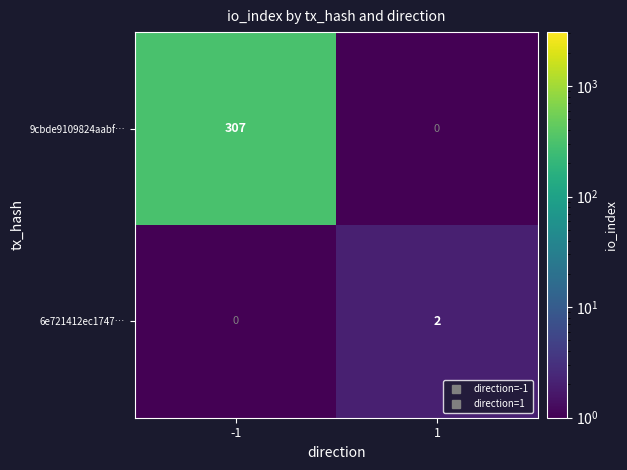

Between -1 and 1, which series saw the biggest shift?

9cbde9109824aabf…